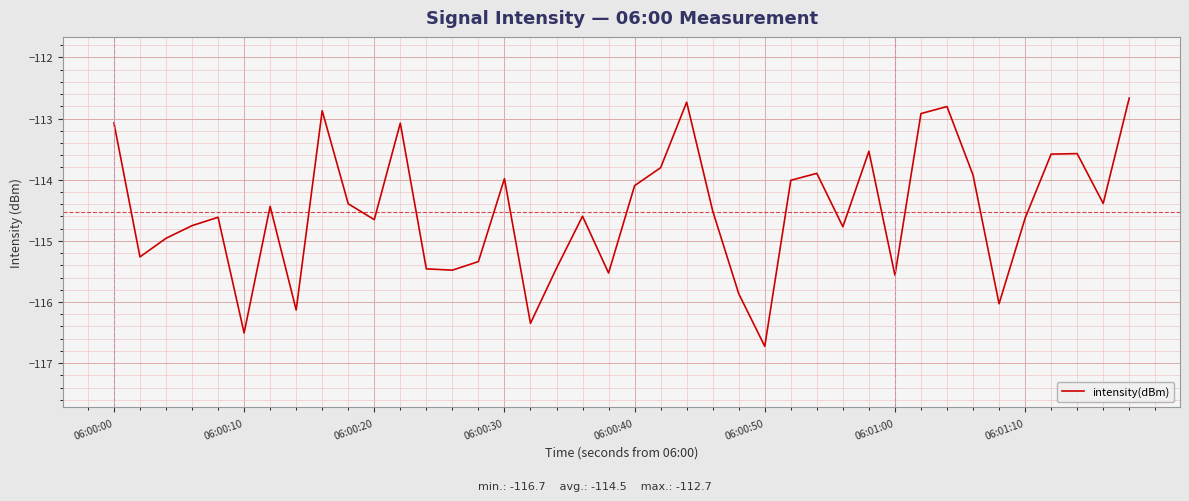

What is the difference between the maximum and minimum values?

4.1